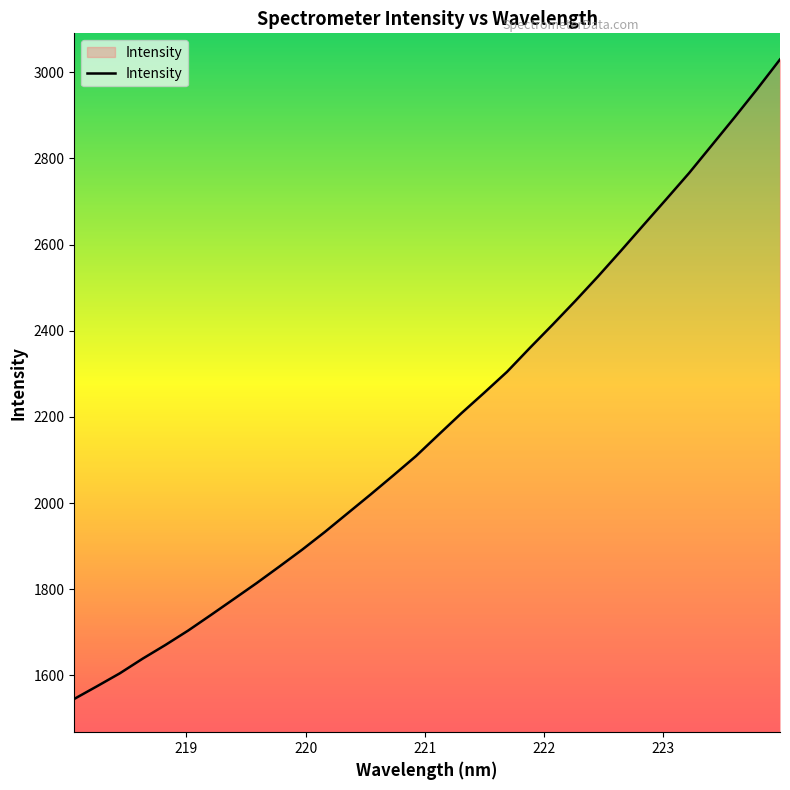

What is the greatest value displayed?

3029.6